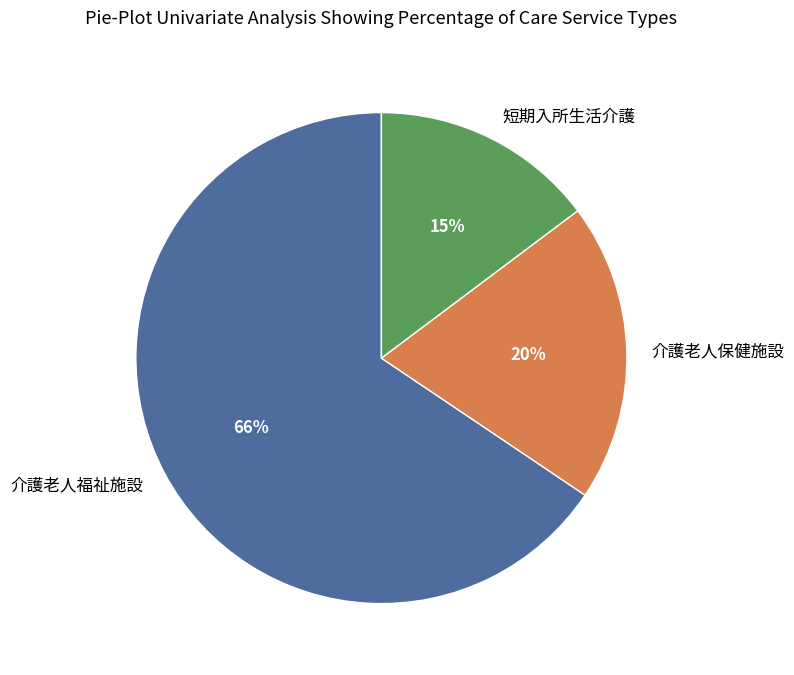

What is the largest slice in the pie chart?

介護老人福祉施設